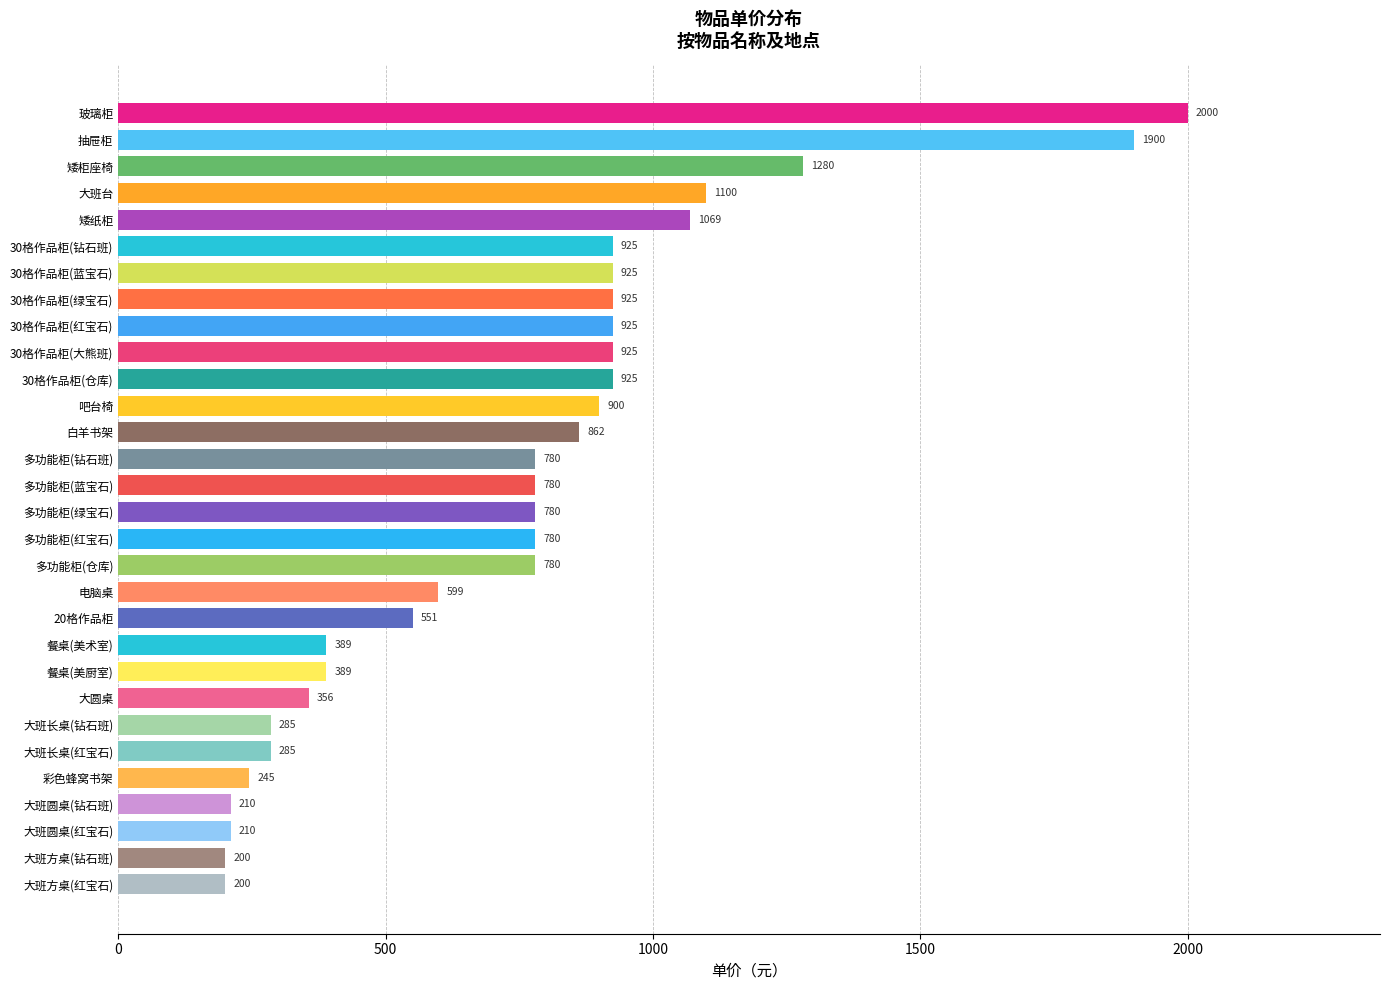

What is the change in value from 大班台 to 30格作品柜(大熊班)?

-175